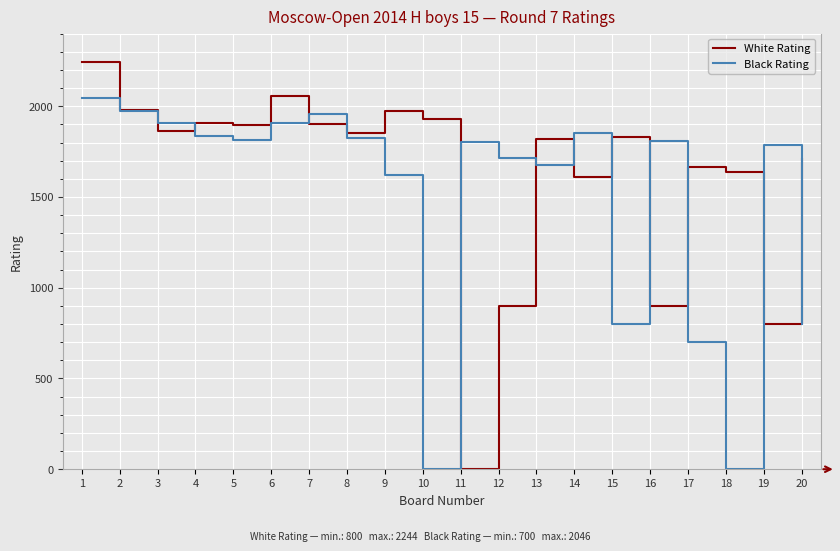

Which series has the largest total across all categories?

White Rating